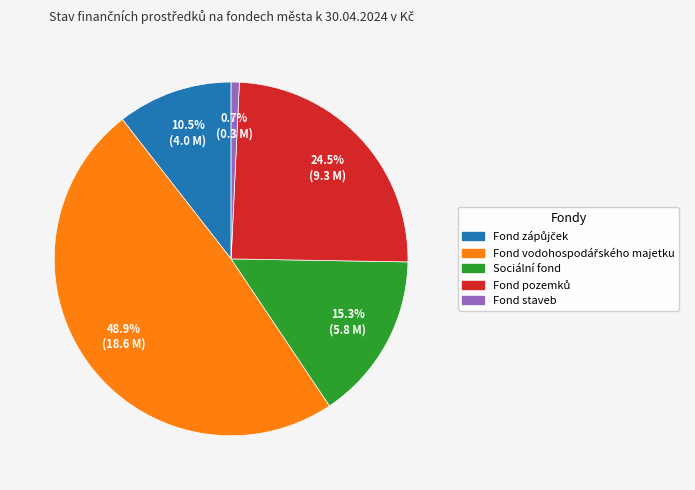

Combined, do Fond staveb and Sociální fond account for over 50%?

No